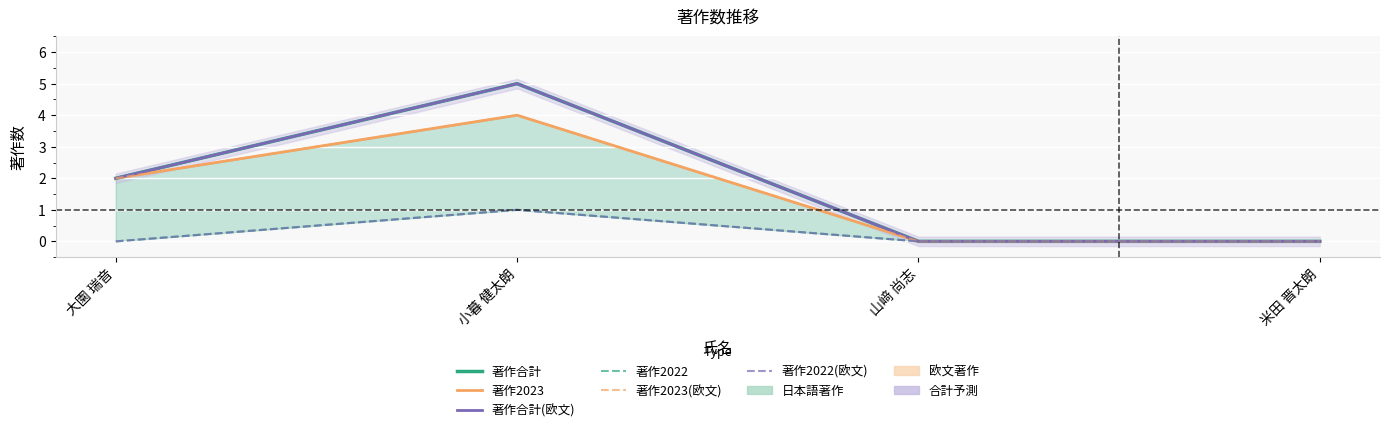

What is the difference between the maximum and minimum values in the 著作2023(欧文) series?

4